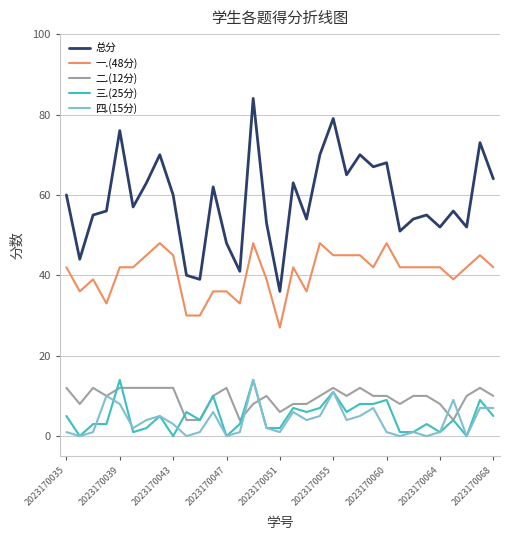

Which series has the largest total across all categories?

总分